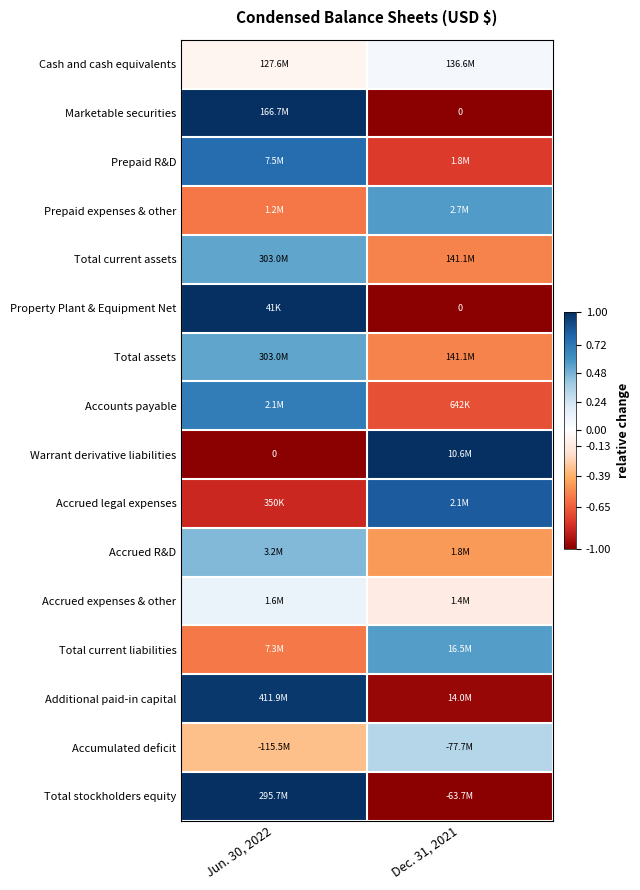

At which label is Accrued R&D closest to 0?

Jun. 30, 2022